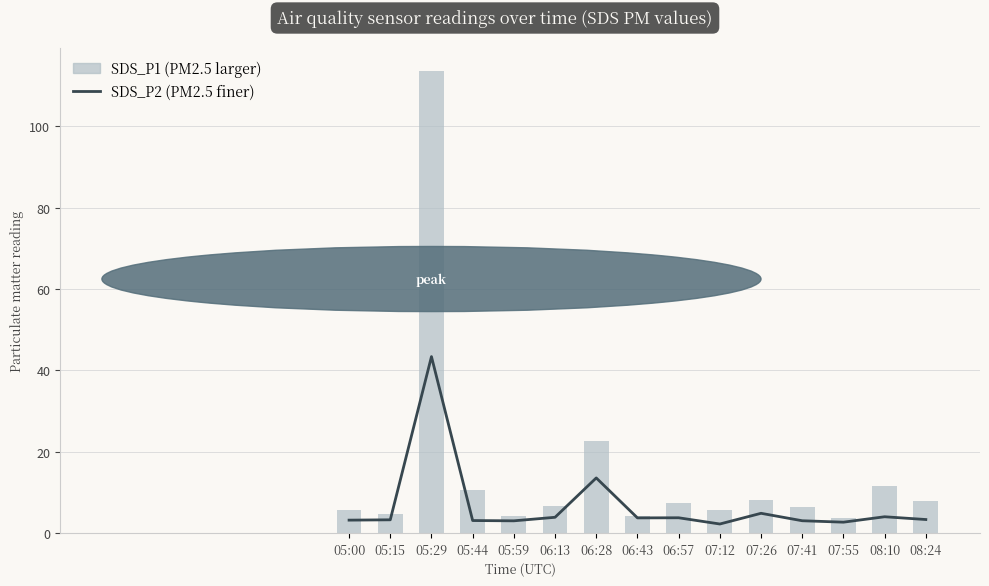

At which label is SDS_P1 closest to 58?

06:28